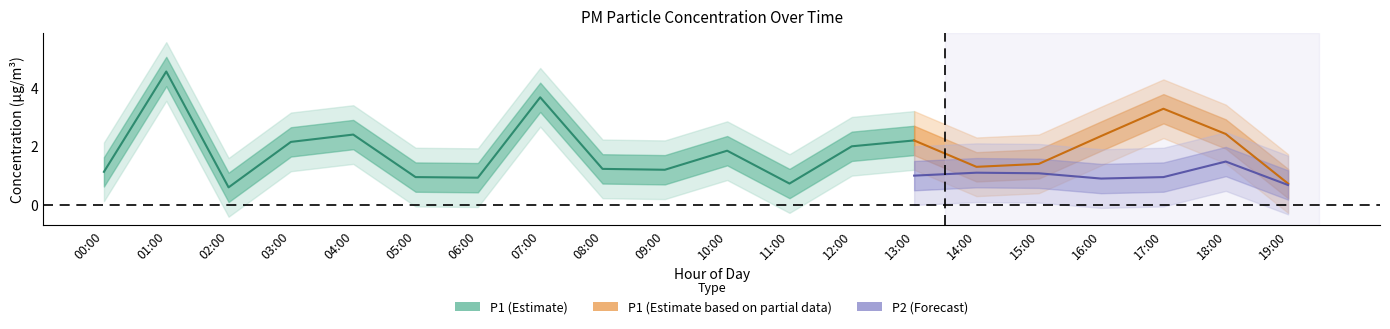

Which series has the widest spread of values?

P1